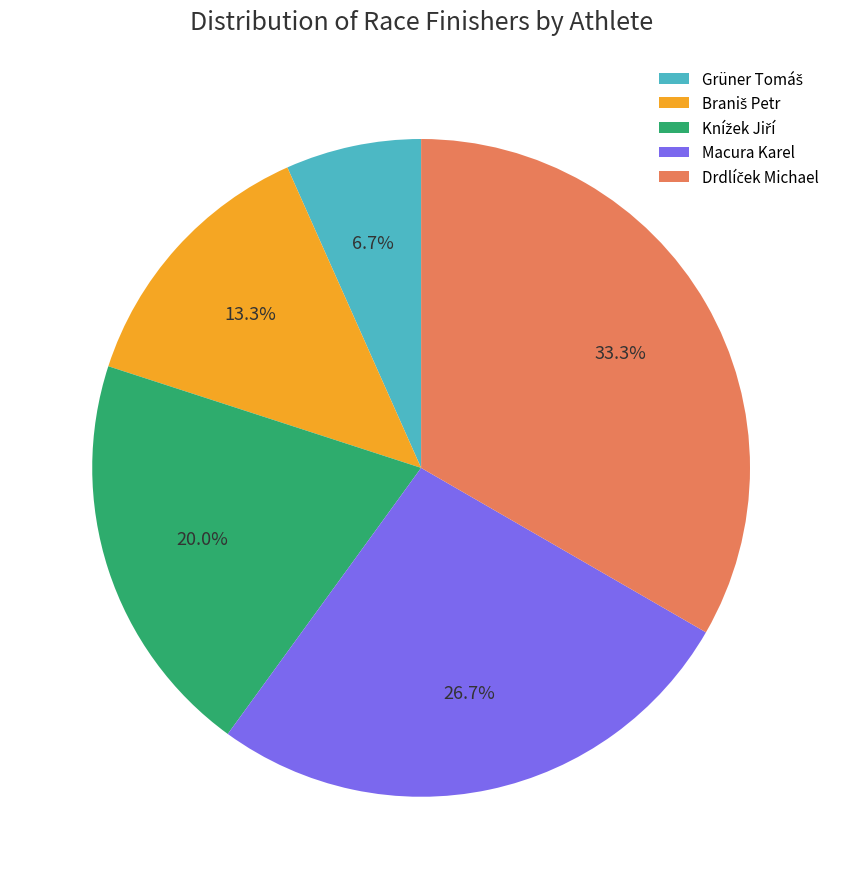

Is there any slice that represents more than half of the pie?

No